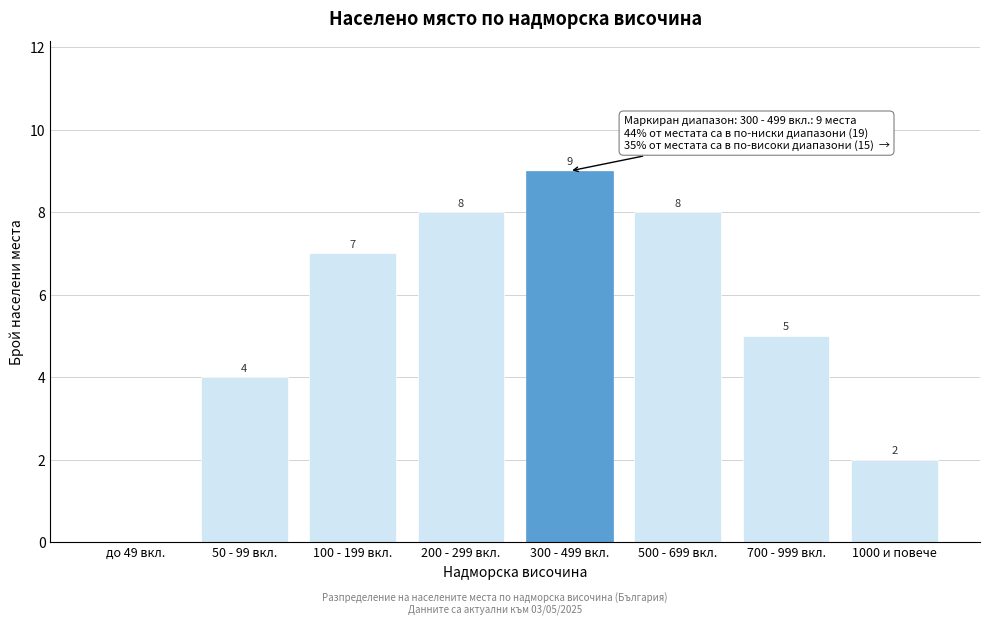

Reading left to right, what are all the values shown in this chart?

до 49 вкл.=0	50 - 99 вкл.=4	100 - 199 вкл.=7	200 - 299 вкл.=8	300 - 499 вкл.=9	500 - 699 вкл.=8	700 - 999 вкл.=5	1000 и повече=2